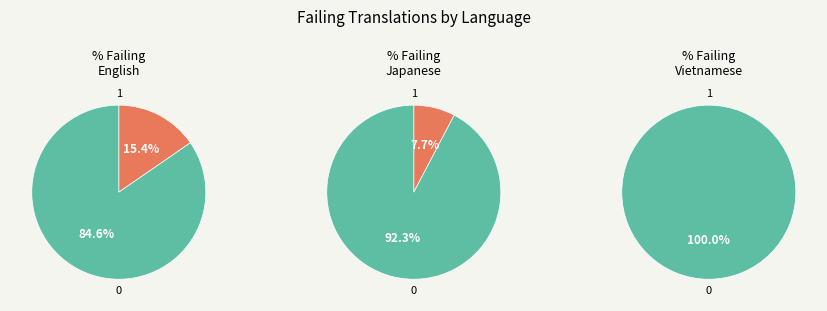

Do Vietnamese and Japanese together represent more than half of the pie?

No